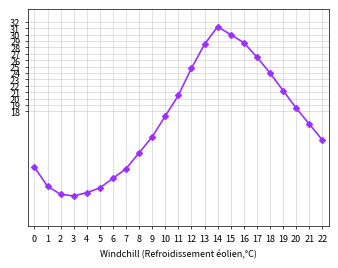

True or false: the data shows 9.9 at 5.

False